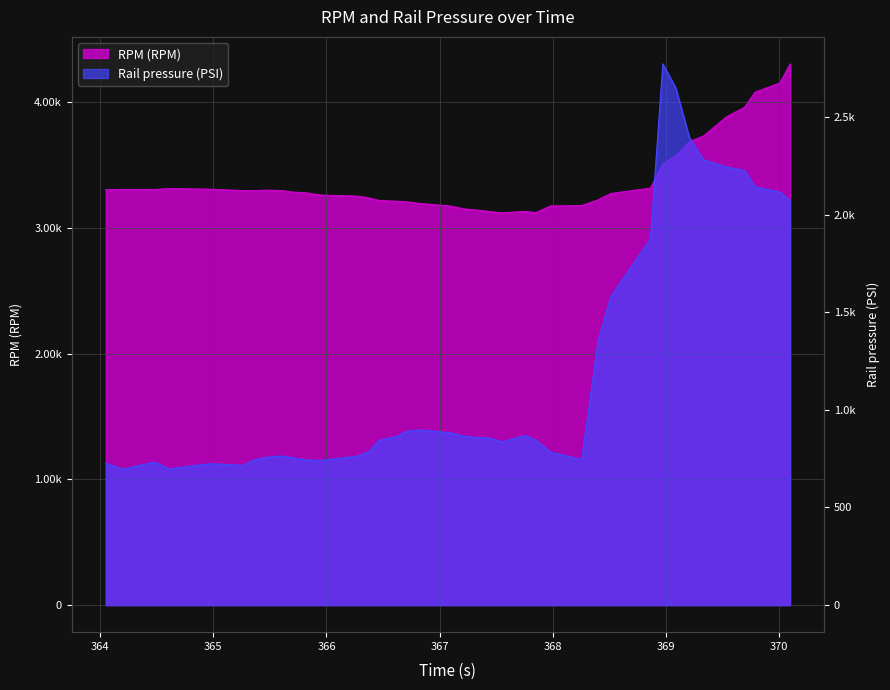

Where does the RPM (RPM) series first go above 3294?

364.049